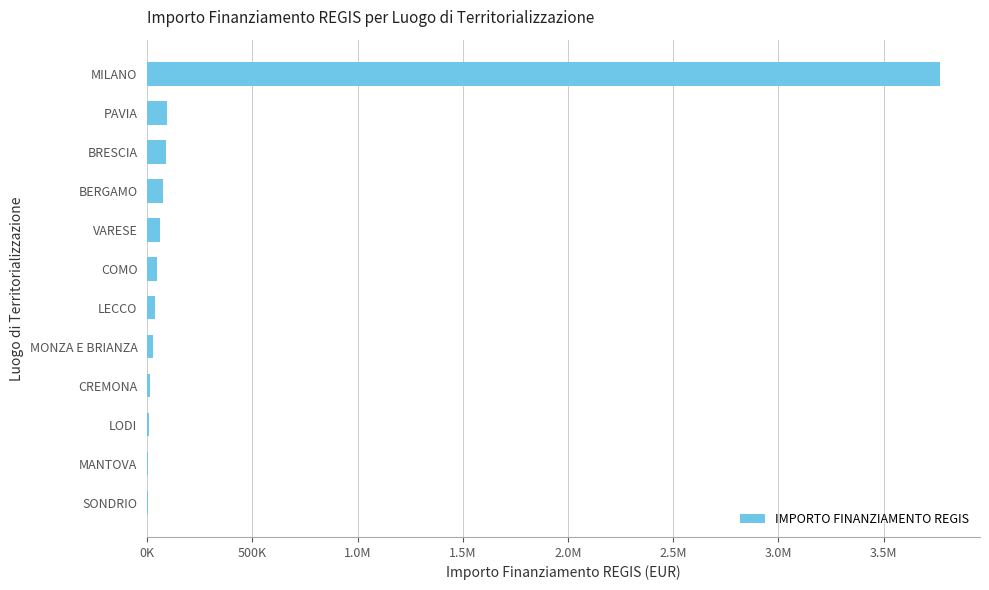

What is the sum of all values?

4234391